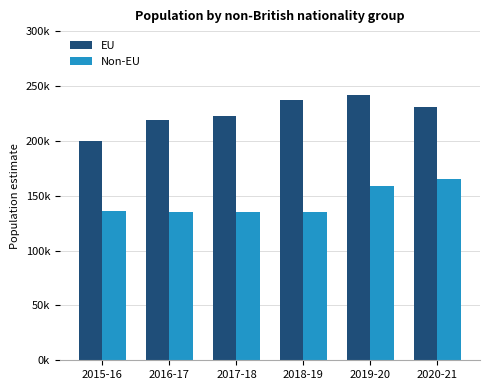

True or false: EU has a value of 200000 at 2015-16.

True